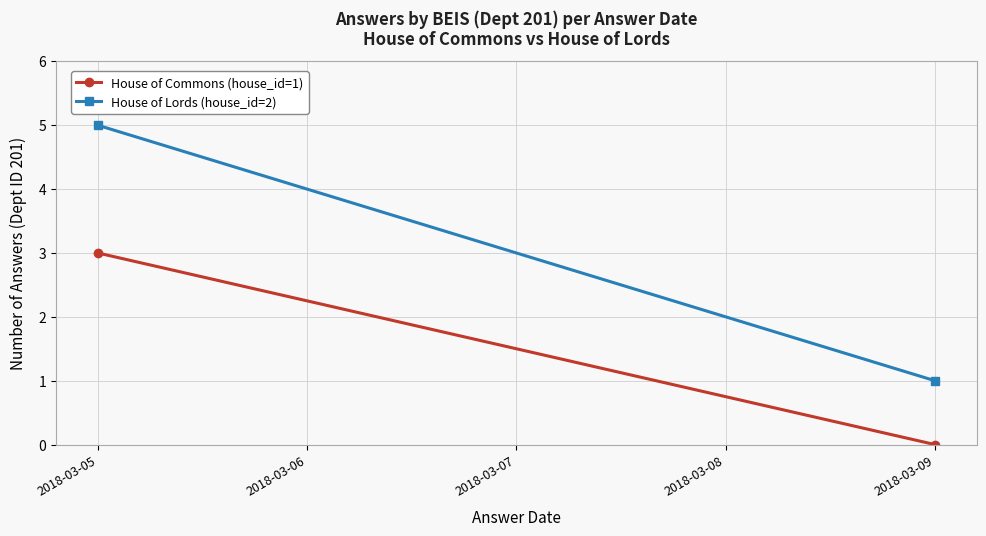

Read the House of Commons (house_id=1) value at 2018-03-05.

3